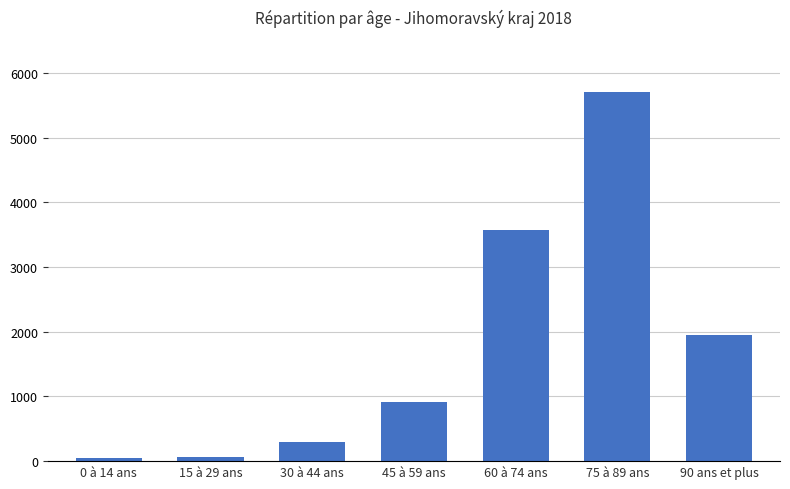

What is the label of the 3rd bar from the left?

30 à 44 ans